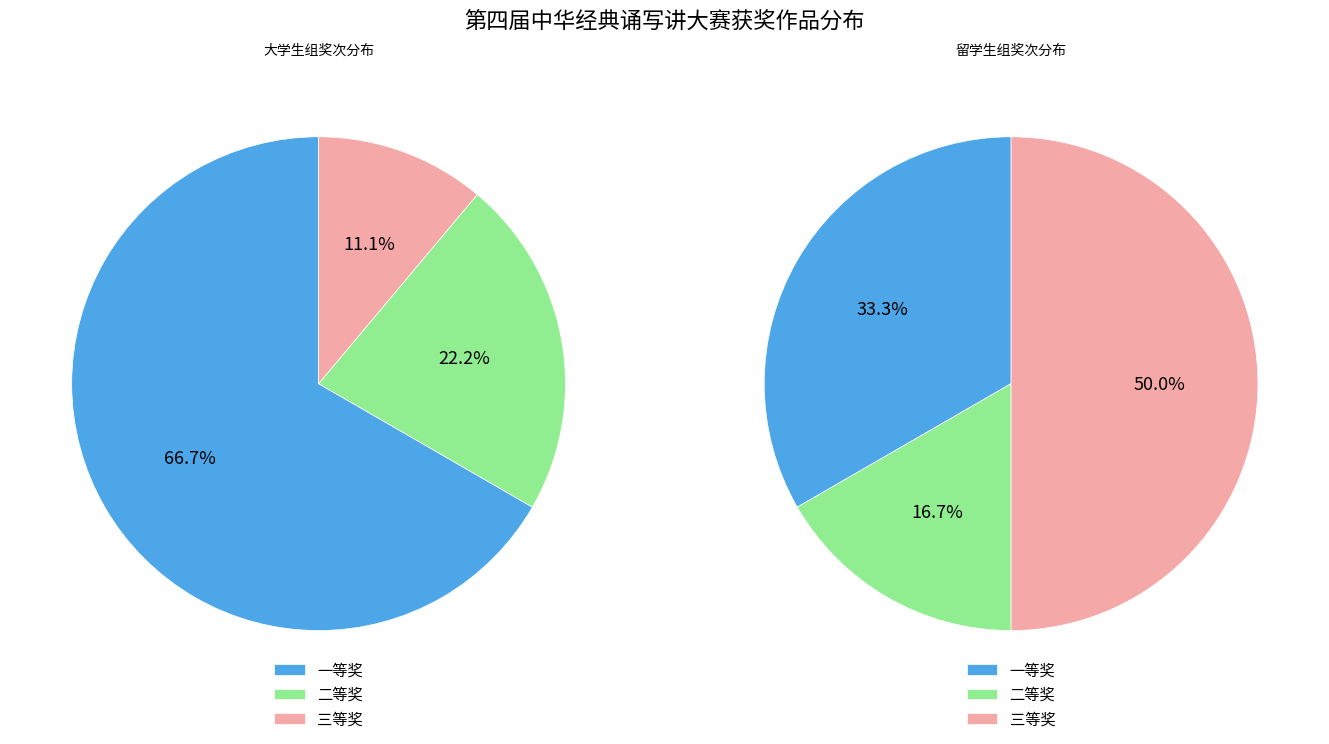

To the nearest percent, what is the average slice percentage?

33%